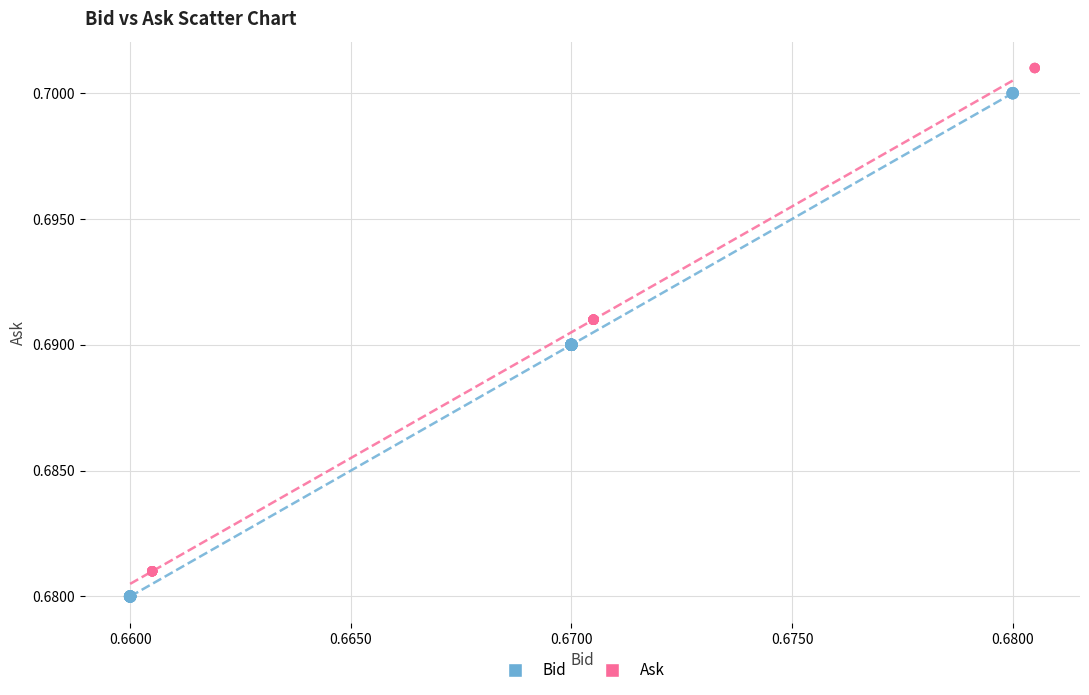

Which series contains the highest Y value?

Ask